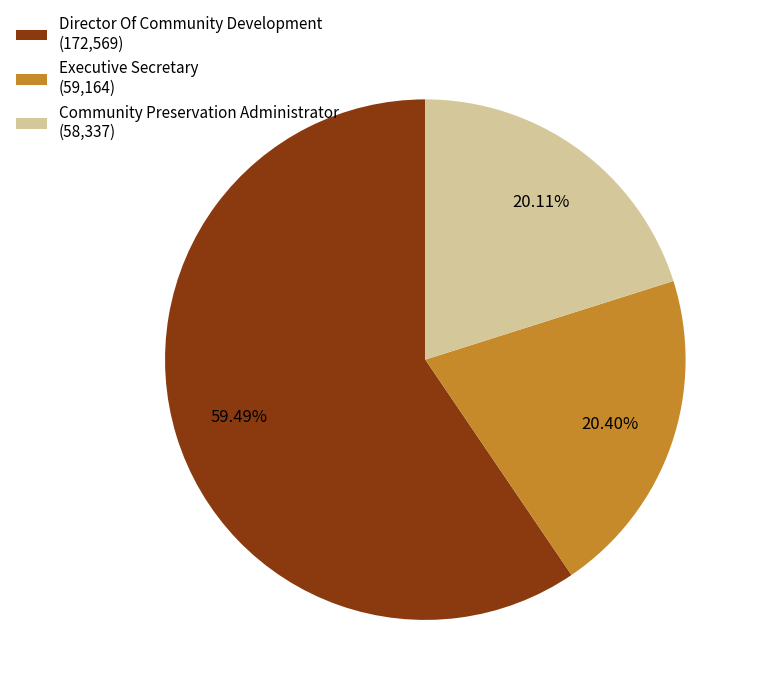

Is Executive Secretary (59,164) the majority of the pie?

No